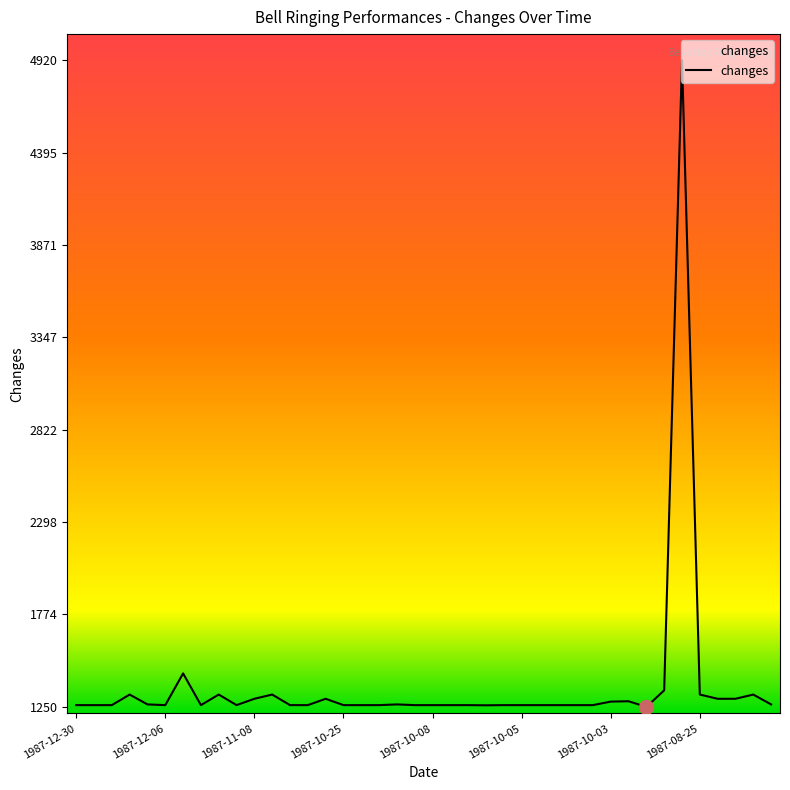

What is the maximum value shown in the chart?

4920